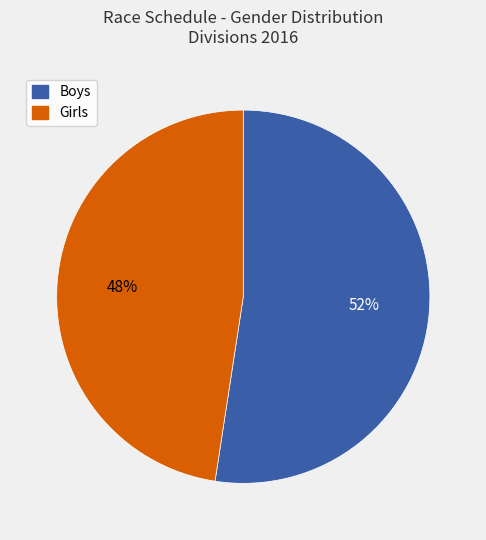

How many segments does this pie chart have?

2